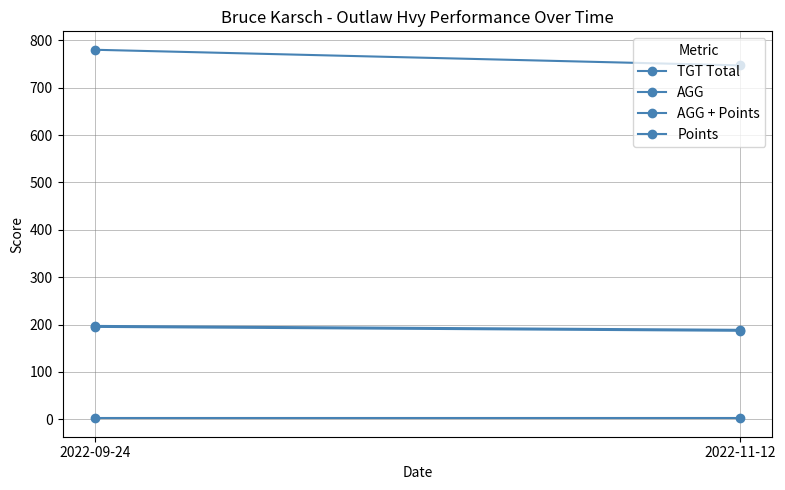

Read the Points value at 2022-09-24.

2.0